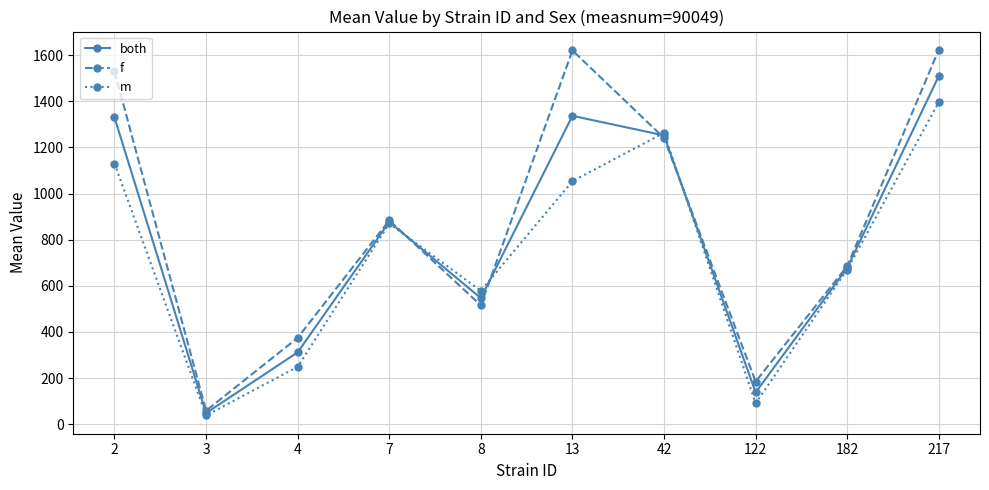

What is the difference between the second highest and minimum values in the m series?

1224.8